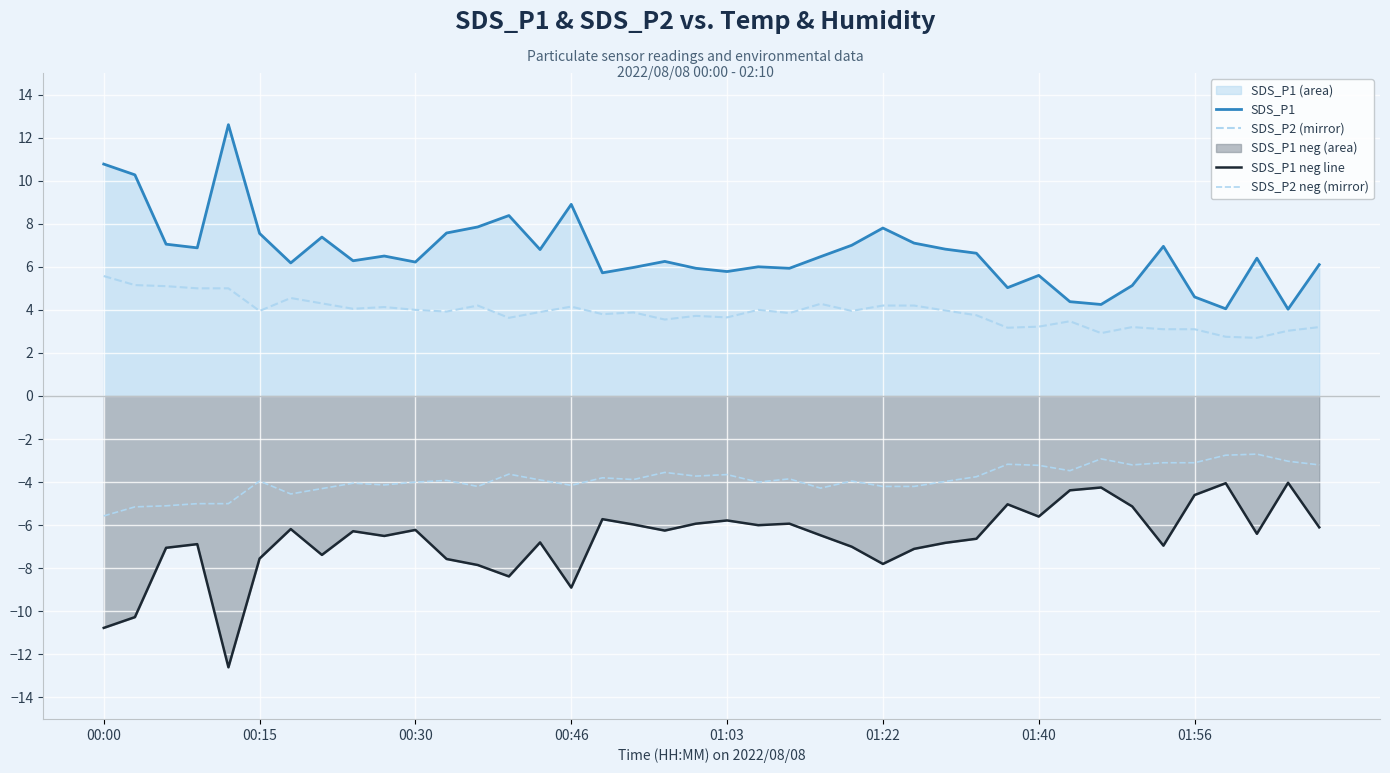

How many lines are shown in the chart?

4